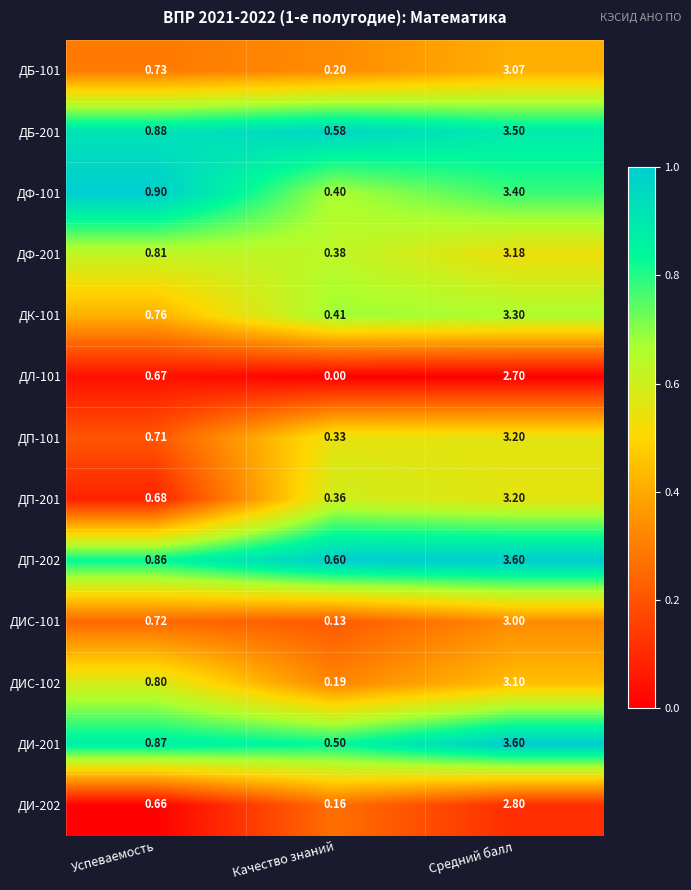

What is the total value across all series at Качество знаний?

4.2